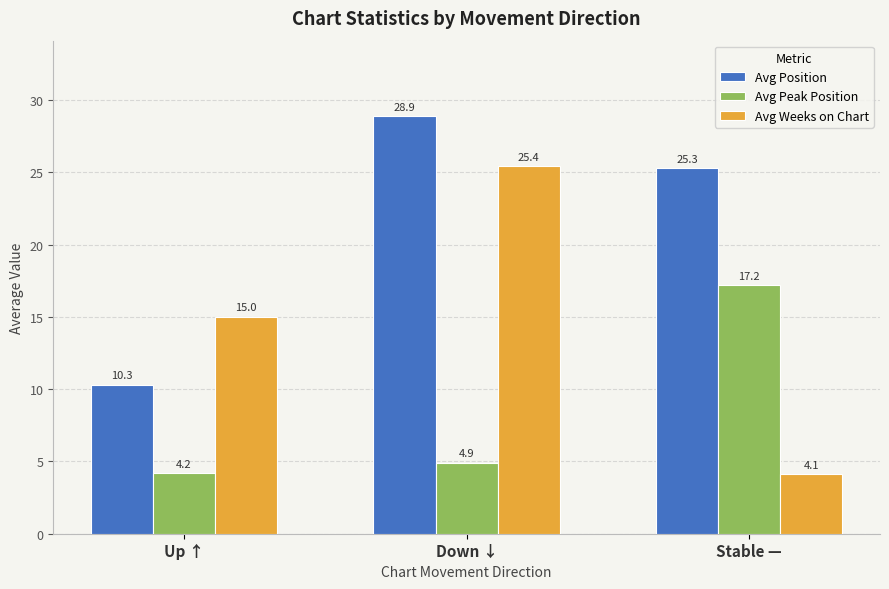

How many categories are shown in the chart?

3